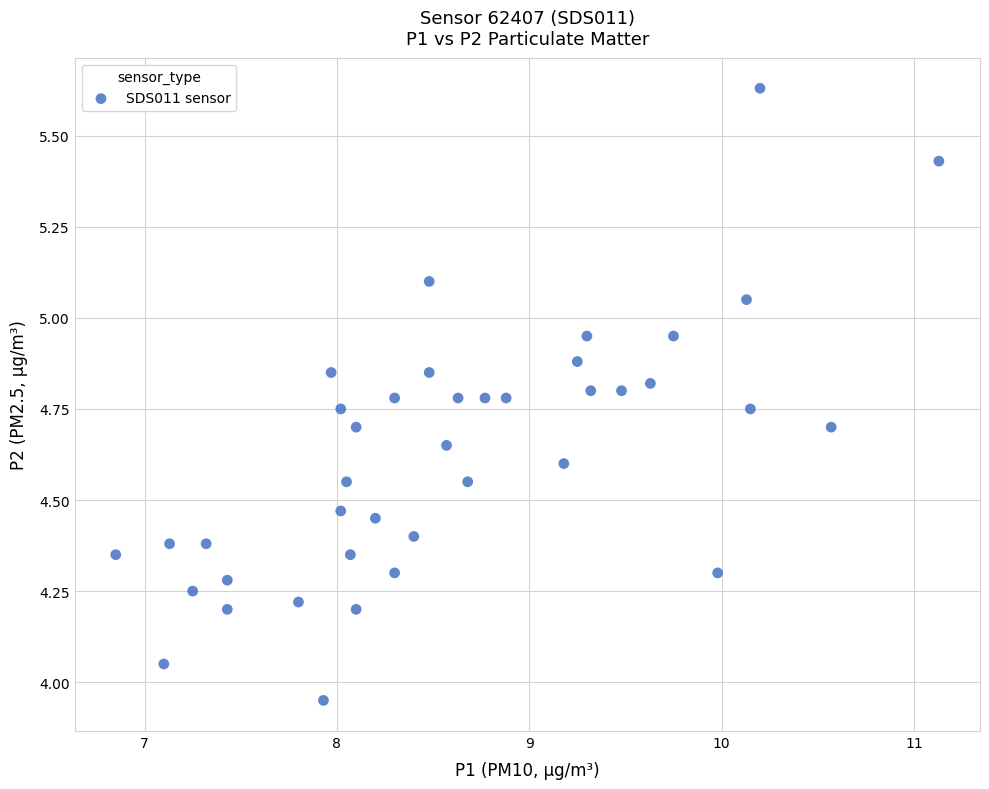

What is the range of Y values (max minus min)?

1.7